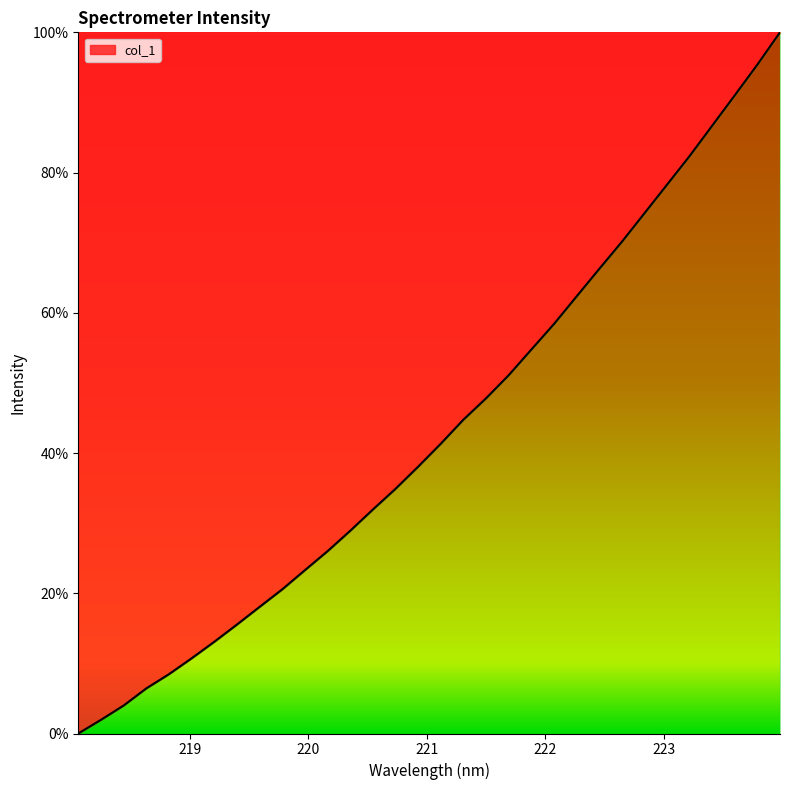

Reading right to left, transcribe all the data shown in this chart.

100.0	95.4	91.0	86.7	82.3	78.3	74.2	70.1	66.2	62.3	58.4	54.7	51.1	47.8	44.7	41.3	38.0	34.9	31.9	28.9	26.0	23.3	20.6	18.1	15.5	13.1	10.7	8.5	6.4	4.0	1.9	0.0